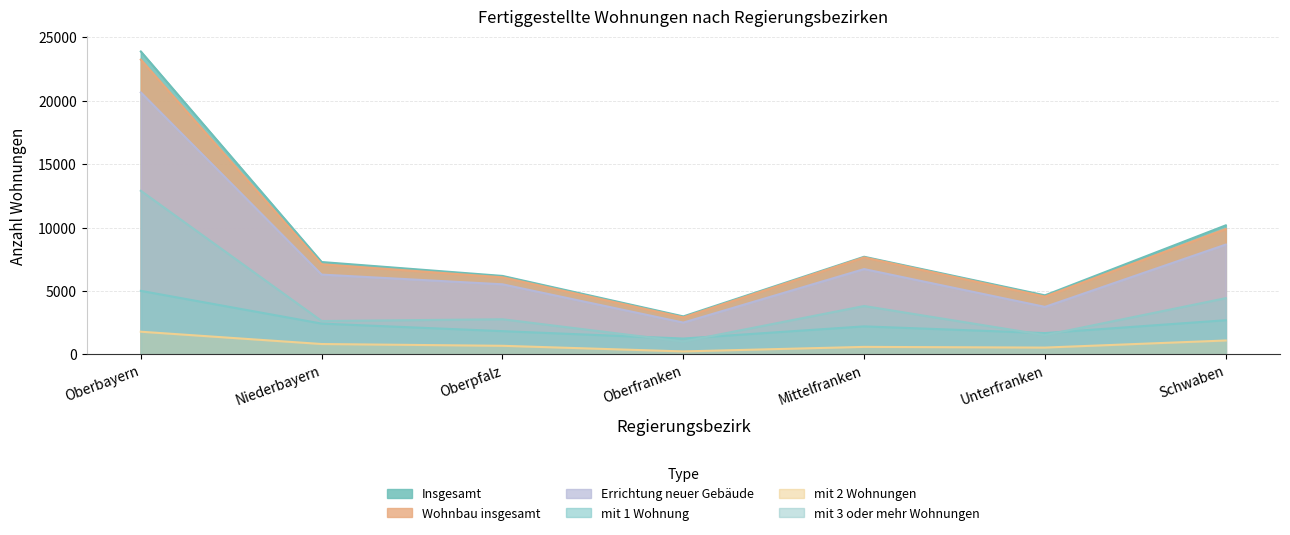

Is it true that Wohnbau insgesamt equals 7647 at Mittelfranken?

True